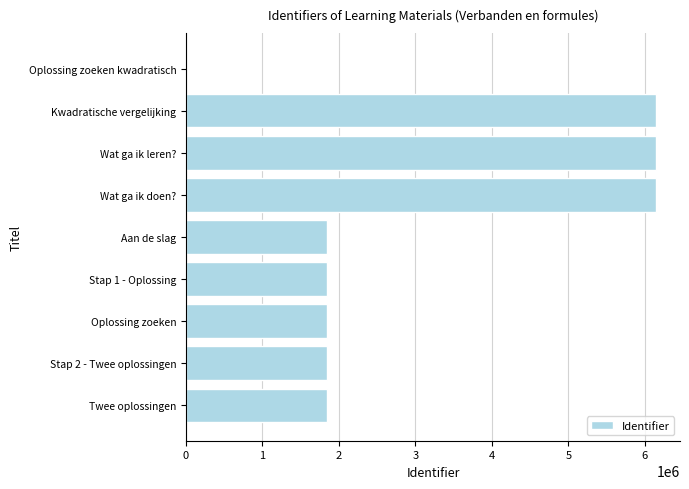

What is the change in value from Oplossing zoeken kwadratisch to Aan de slag?

+1837286